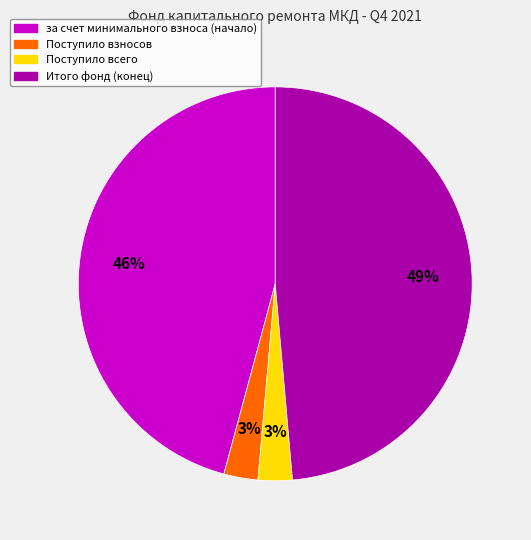

To the nearest percent, what is the average slice percentage?

25%